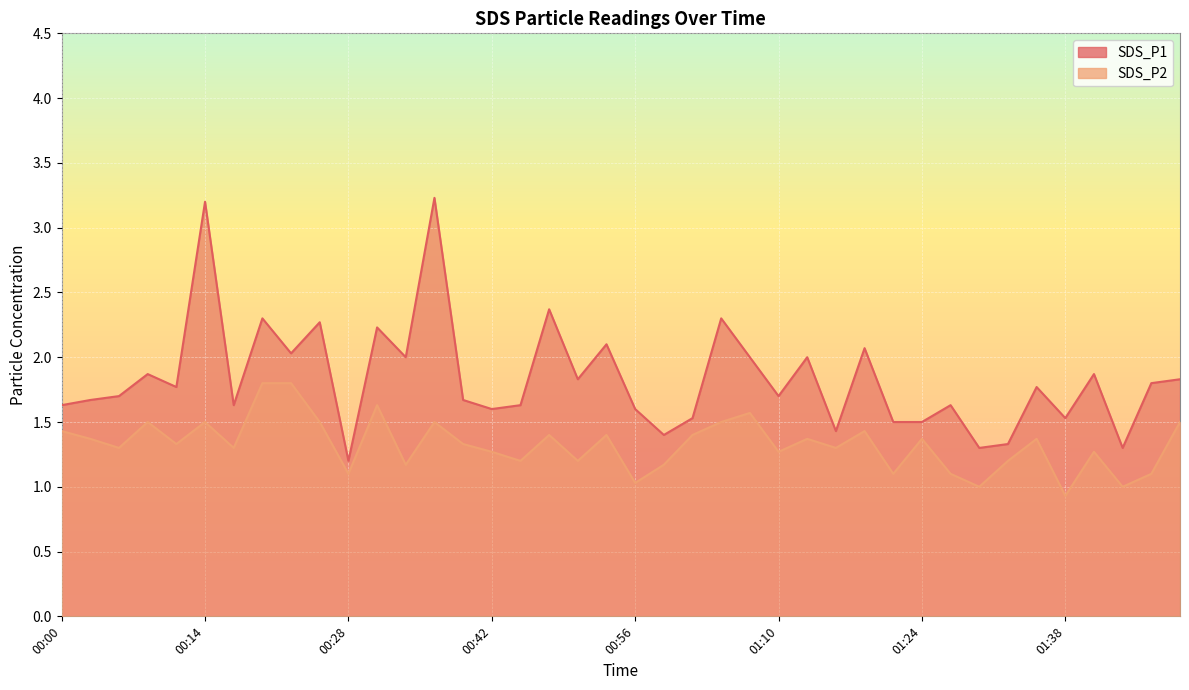

True or false: SDS_P1 and SDS_P2 intersect in this chart.

False